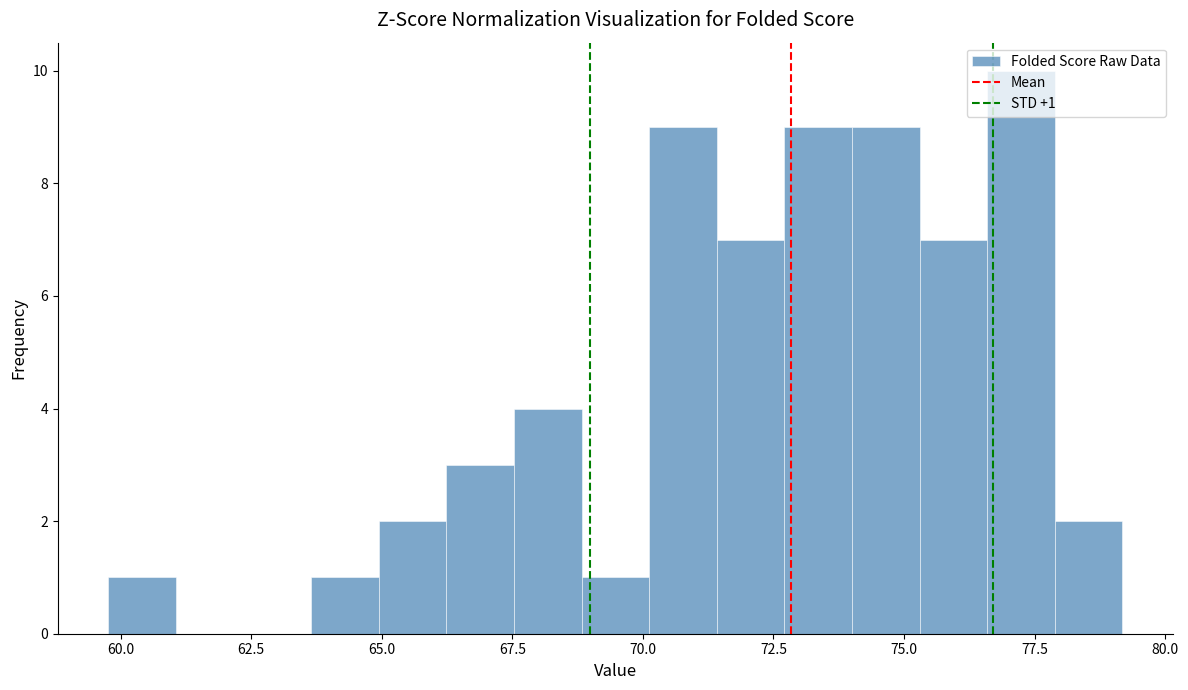

Read against the x-axis, roughly where is the centre of the tallest bar?

77.0